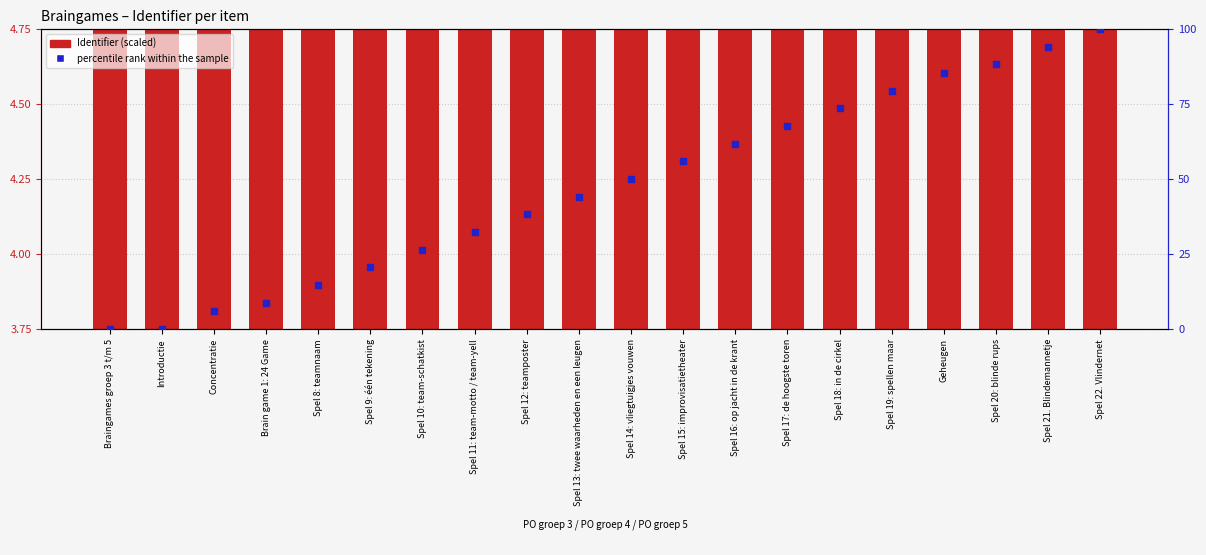

At which category is the sum across all series the highest?

Spel 22. Vlindernet